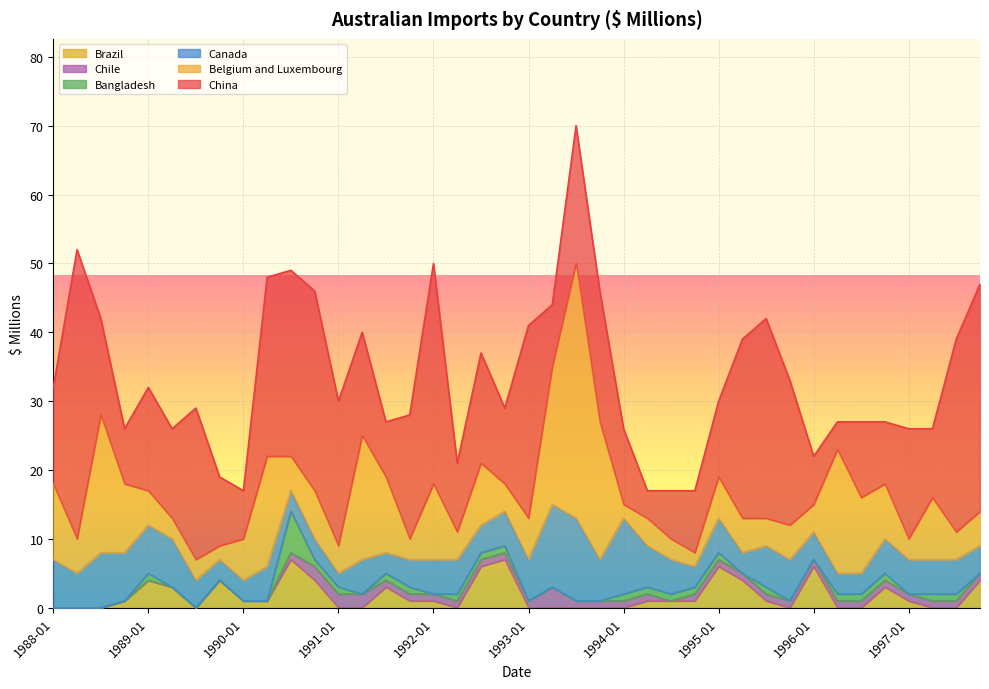

What are all the series names shown in the legend?

Brazil, Chile, Bangladesh, Canada, Belgium and Luxembourg, China